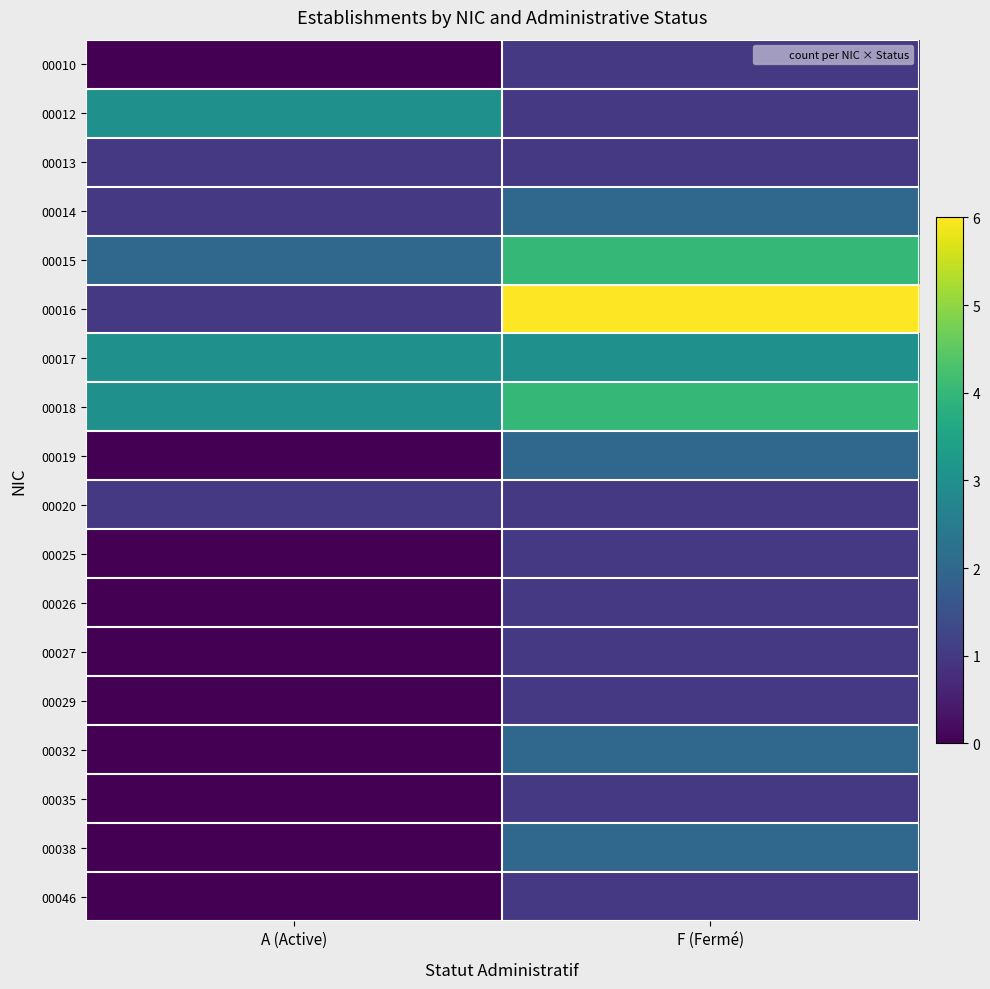

Which series has the widest spread of values?

00016